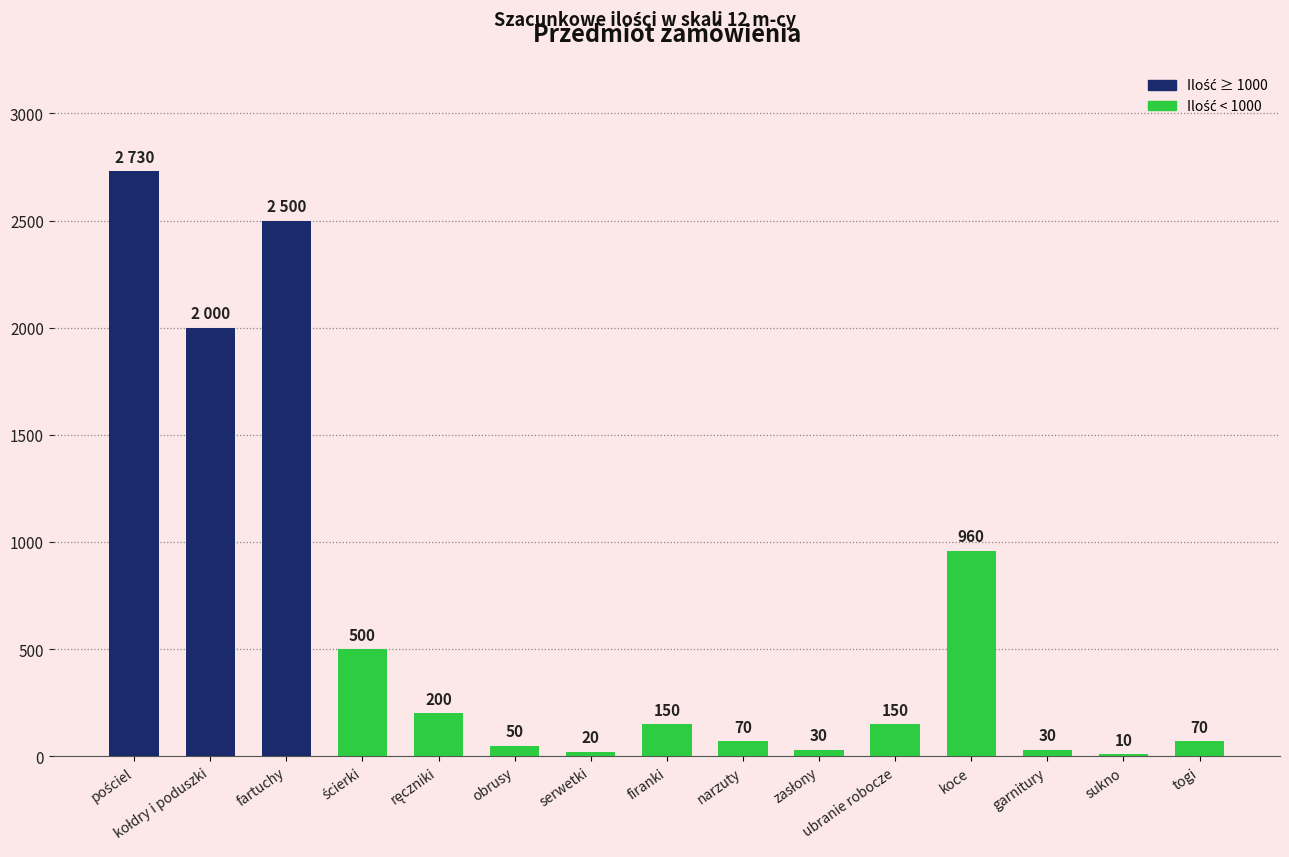

Between narzuty and koce, which is larger?

koce